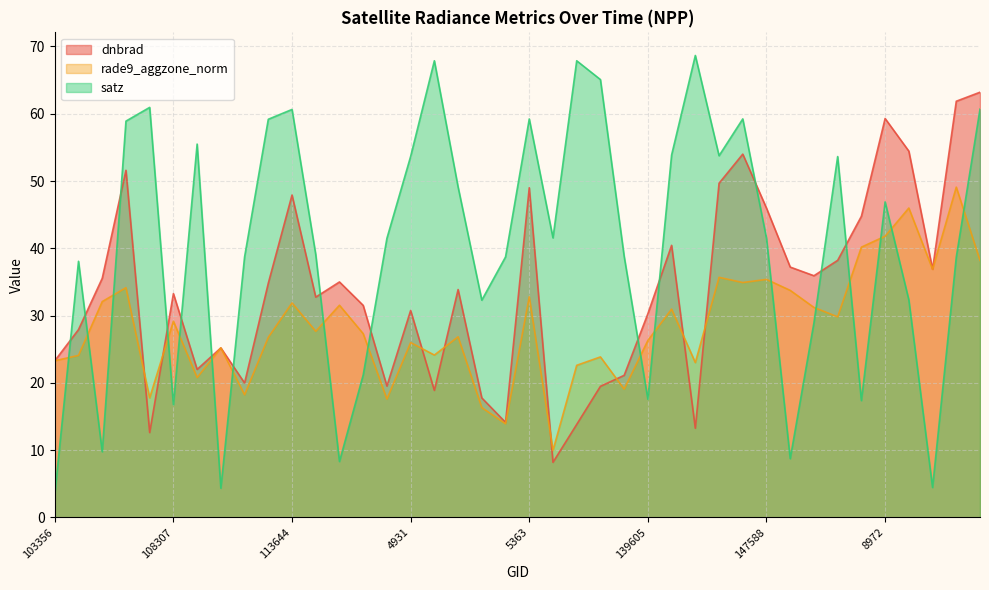

How many values in the satz series exceed 41?

21